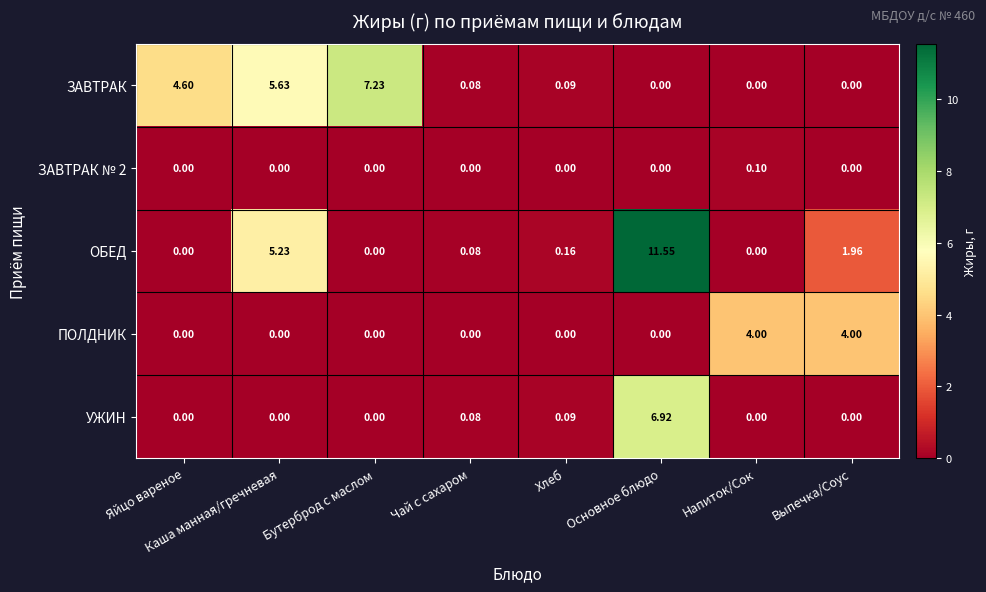

Which series has the widest spread of values?

ОБЕД